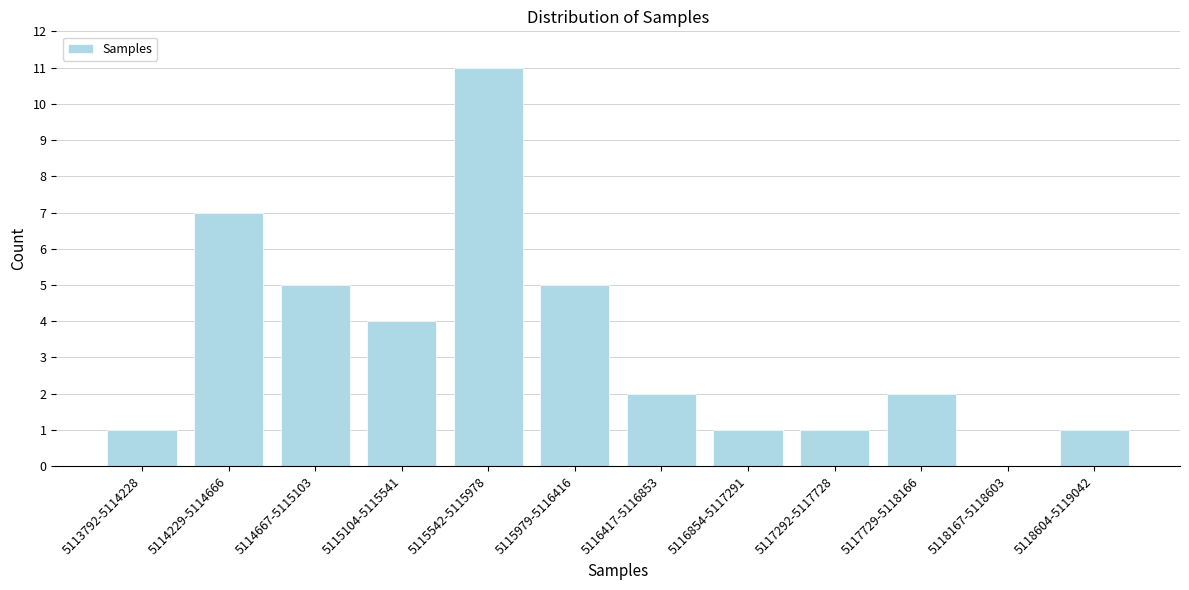

Reading left to right, transcribe all the data shown in this chart.

5113792-5114228=1	5114229-5114666=7	5114667-5115103=5	5115104-5115541=4	5115542-5115978=11	5115979-5116416=5	5116417-5116853=2	5116854-5117291=1	5117292-5117728=1	5117729-5118166=2	5118167-5118603=0	5118604-5119042=1